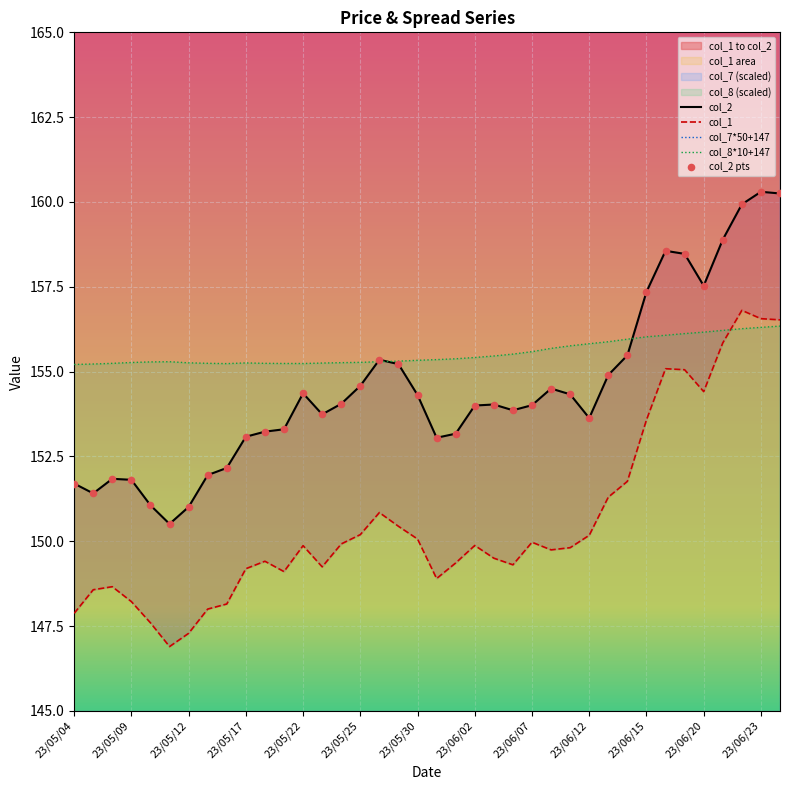

Is it true that col_8*10+147 equals 156.2 at 23/06/20?

True